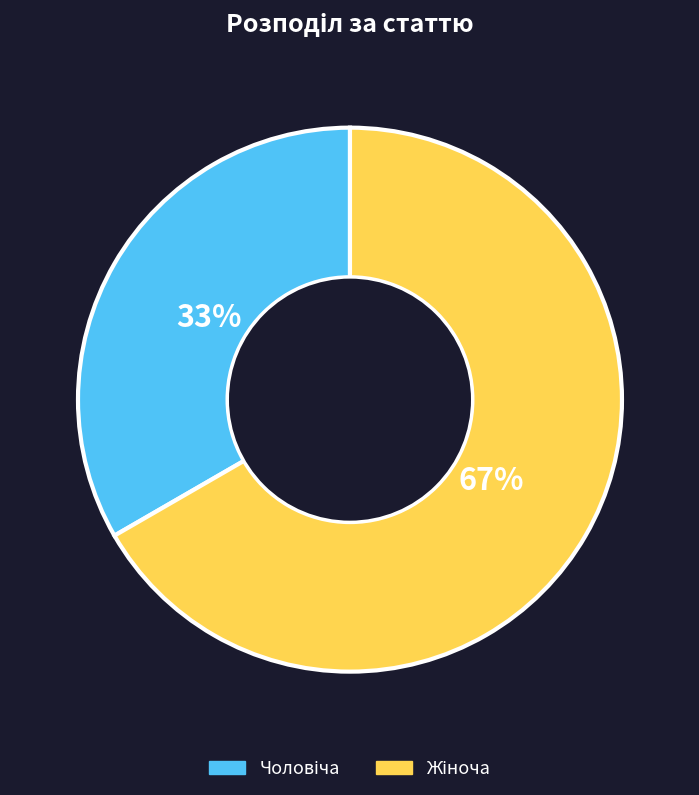

To the nearest percent, what is the average slice percentage?

50%